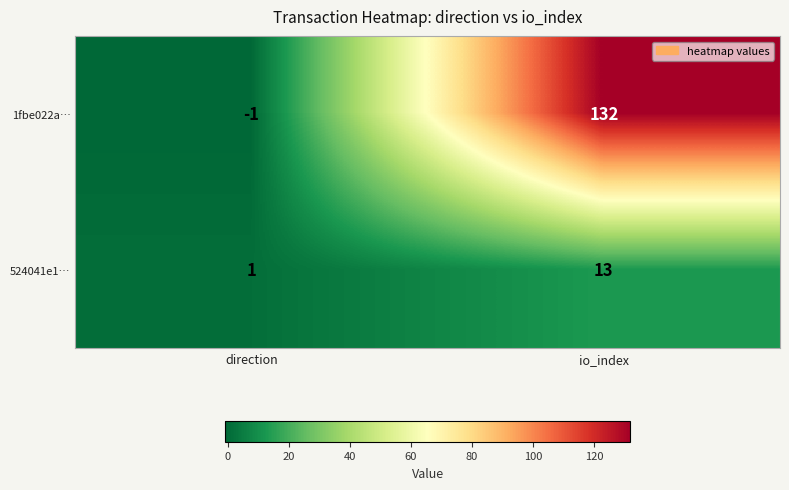

Which series changed the most between direction and io_index?

1fbe022a…